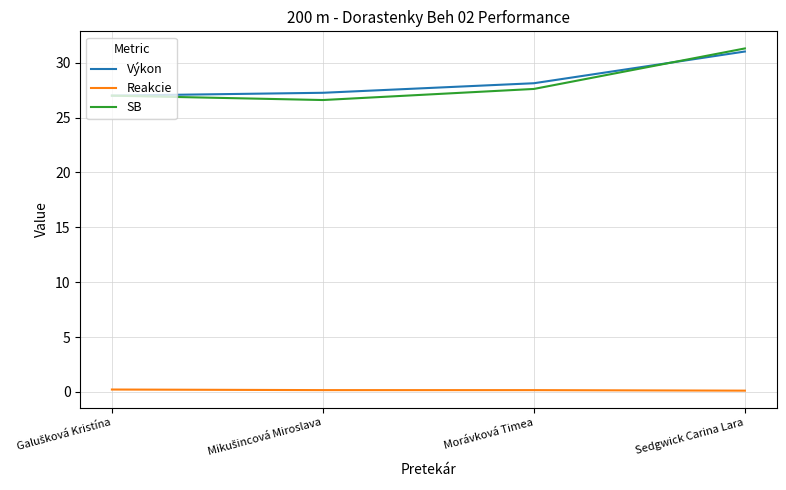

The value of Výkon at Morávková Timea is 28.1. True or false?

True